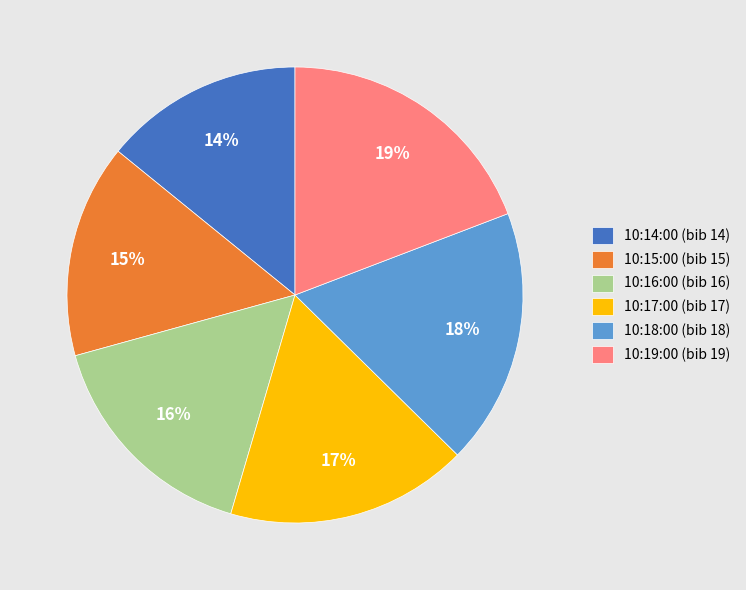

Rank the categories by value from highest to lowest.

10:19:00, 10:18:00, 10:17:00, 10:16:00, 10:15:00, 10:14:00